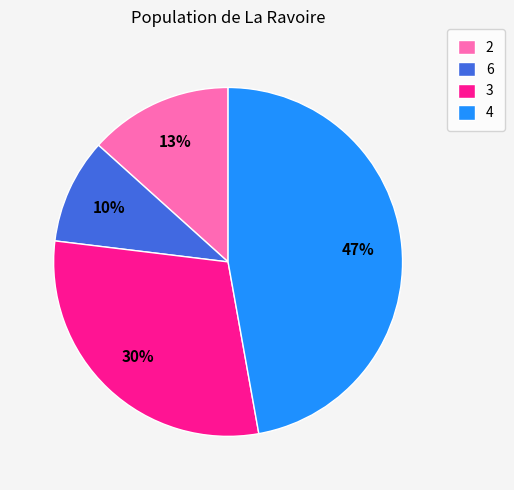

To the nearest percent, what is the average slice percentage?

25%